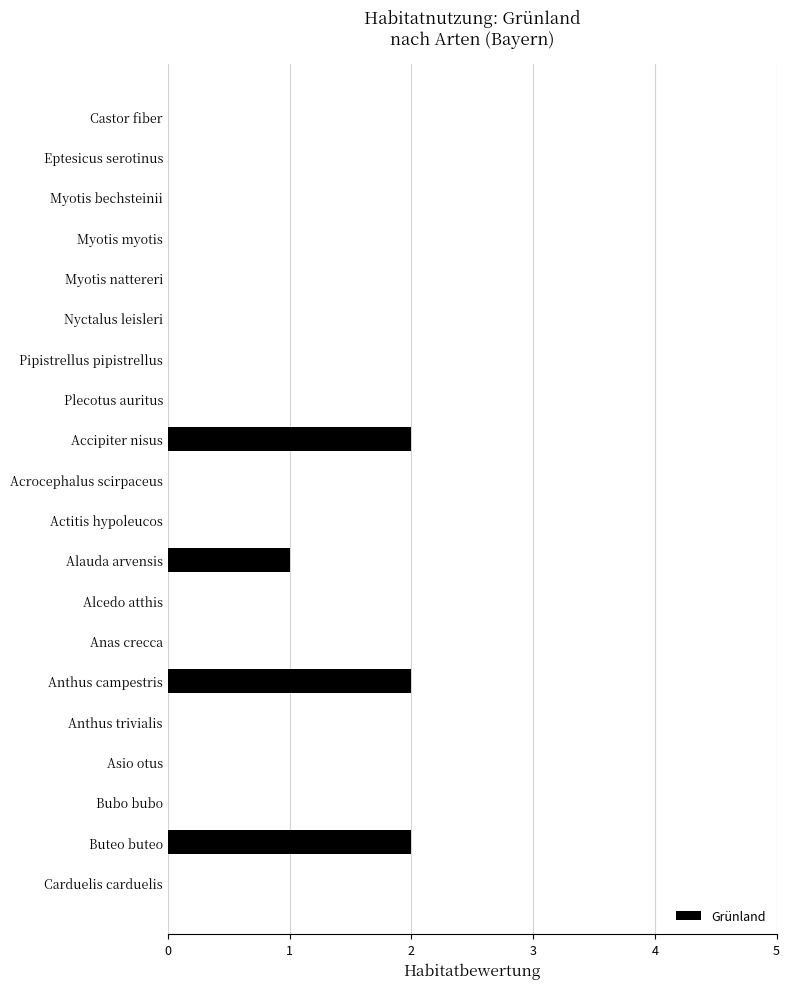

Which has a higher value, Myotis bechsteinii or Buteo buteo?

Buteo buteo